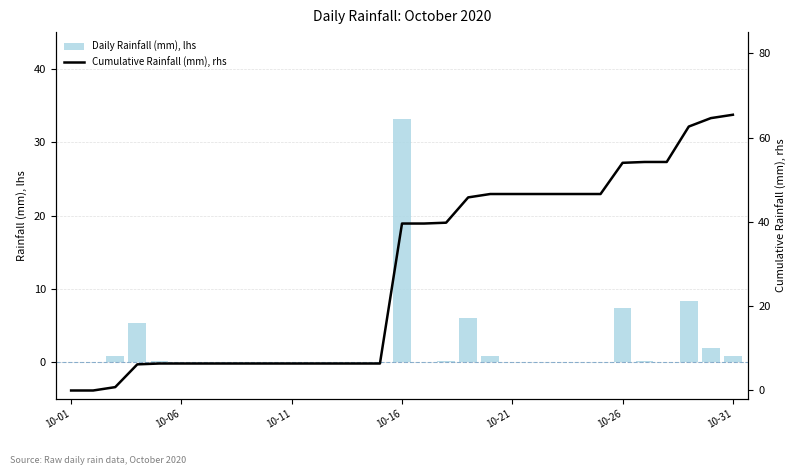

Reading left to right, list all the values displayed in this chart.

Daily Rainfall (mm), lhs: 0.0	0.0	0.8	5.4	0.2	0.0	0.0	0.0	0.0	0.0	0.0	0.0	0.0	0.0	0.0	33.2	0.0	0.2	6.0	0.8	0.0	0.0	0.0	0.0	0.0	7.4	0.2	0.0	8.4	2.0	0.8
Cumulative Rainfall (mm), rhs: 0.0	0.0	0.8	6.2	6.4	6.4	6.4	6.4	6.4	6.4	6.4	6.4	6.4	6.4	6.4	39.6	39.6	39.8	45.8	46.6	46.6	46.6	46.6	46.6	46.6	54.0	54.2	54.2	62.6	64.6	65.4